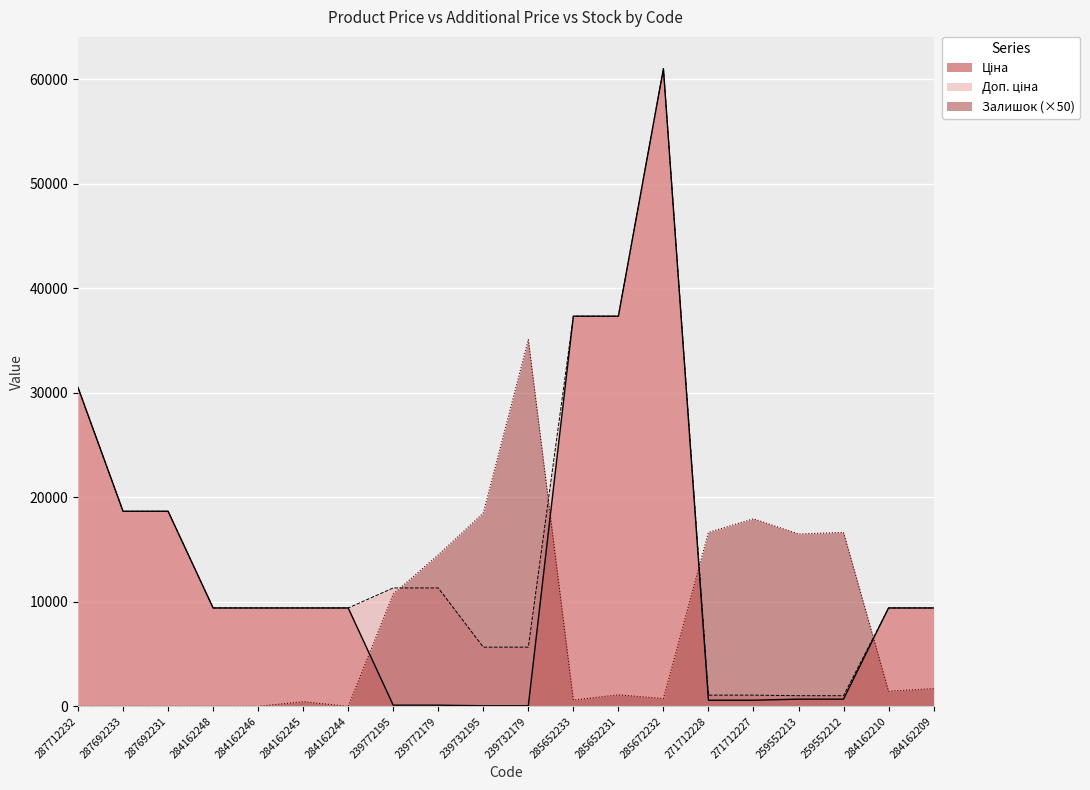

How many intersections are there between Ціна and Залишок?

4